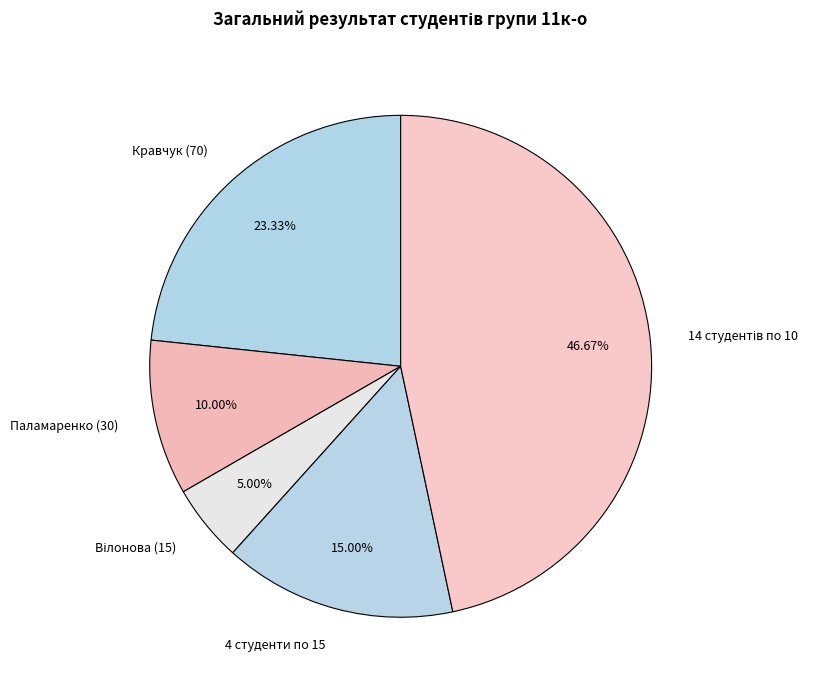

Do Паламаренко (30) and 4 студенти по 15 together represent more than half of the pie?

No